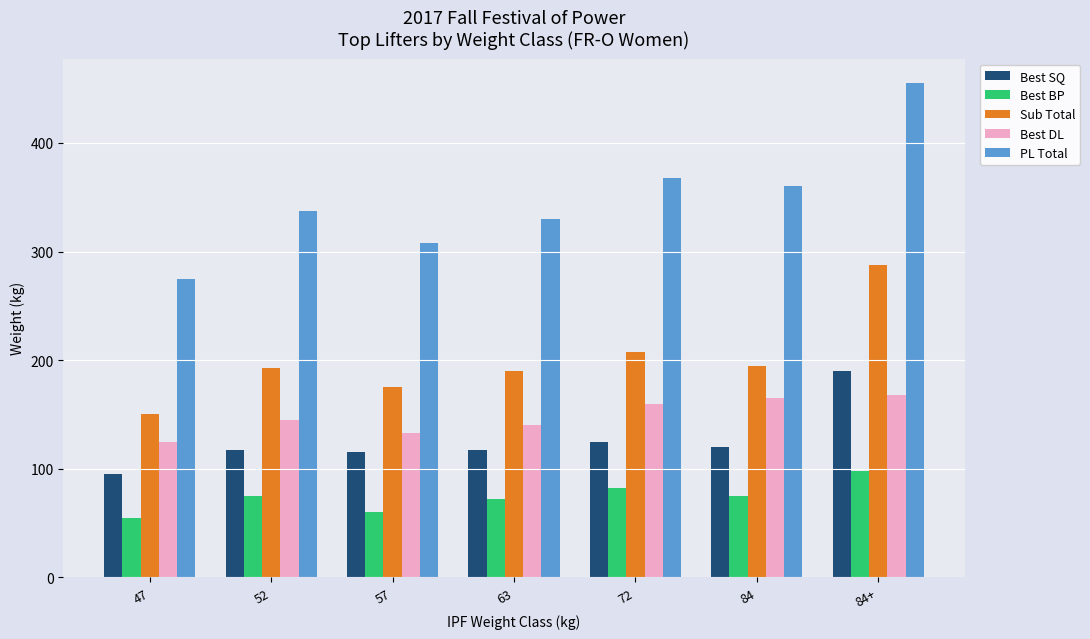

Between 63 and 72, which series saw the biggest shift?

PL Total